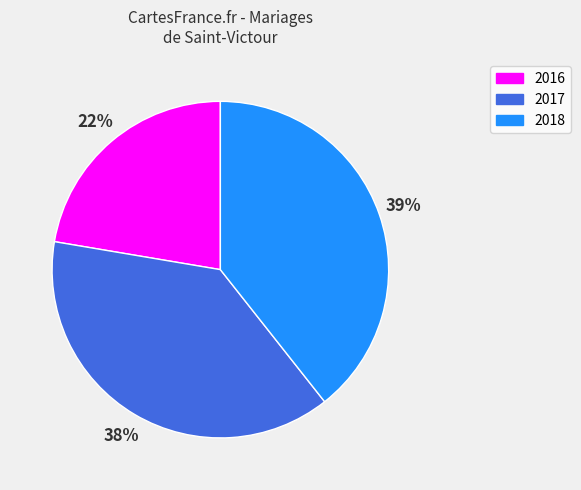

Which slice is the largest?

2018